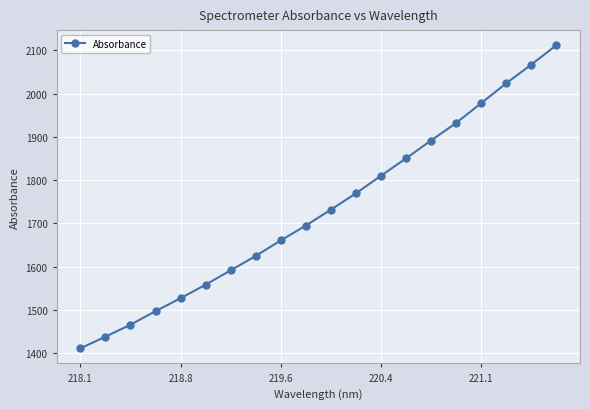

Reading left to right, transcribe all the data shown in this chart.

1411.1	1438.1	1465.8	1497.0	1527.0	1558.3	1591.5	1624.7	1660.6	1694.9	1731.7	1769.4	1810.1	1850.2	1891.5	1932.0	1977.8	2023.6	2066.7	2111.6